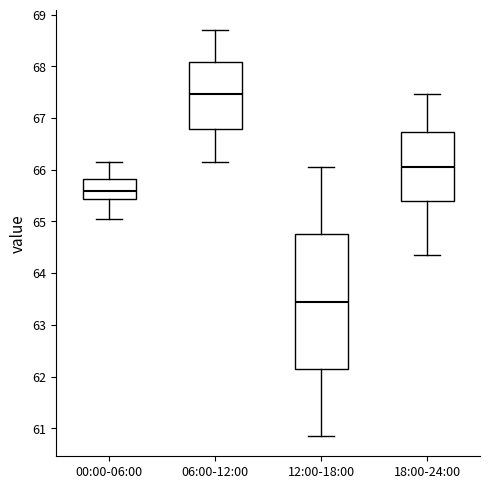

Reading left to right, read every box against the y-axis: the position of its median line, the range the box covers, and the ends of its whiskers. The values are not printed on the chart, so give them approximately, as read against the axis.

00:00-06:00: median 65.6, box 65.4 to 65.8, whiskers 65.0 to 66.2
06:00-12:00: median 67.5, box 66.8 to 68.1, whiskers 66.2 to 68.7
12:00-18:00: median 63.5, box 62.1 to 64.8, whiskers 60.9 to 66.1
18:00-24:00: median 66.1, box 65.4 to 66.7, whiskers 64.4 to 67.5